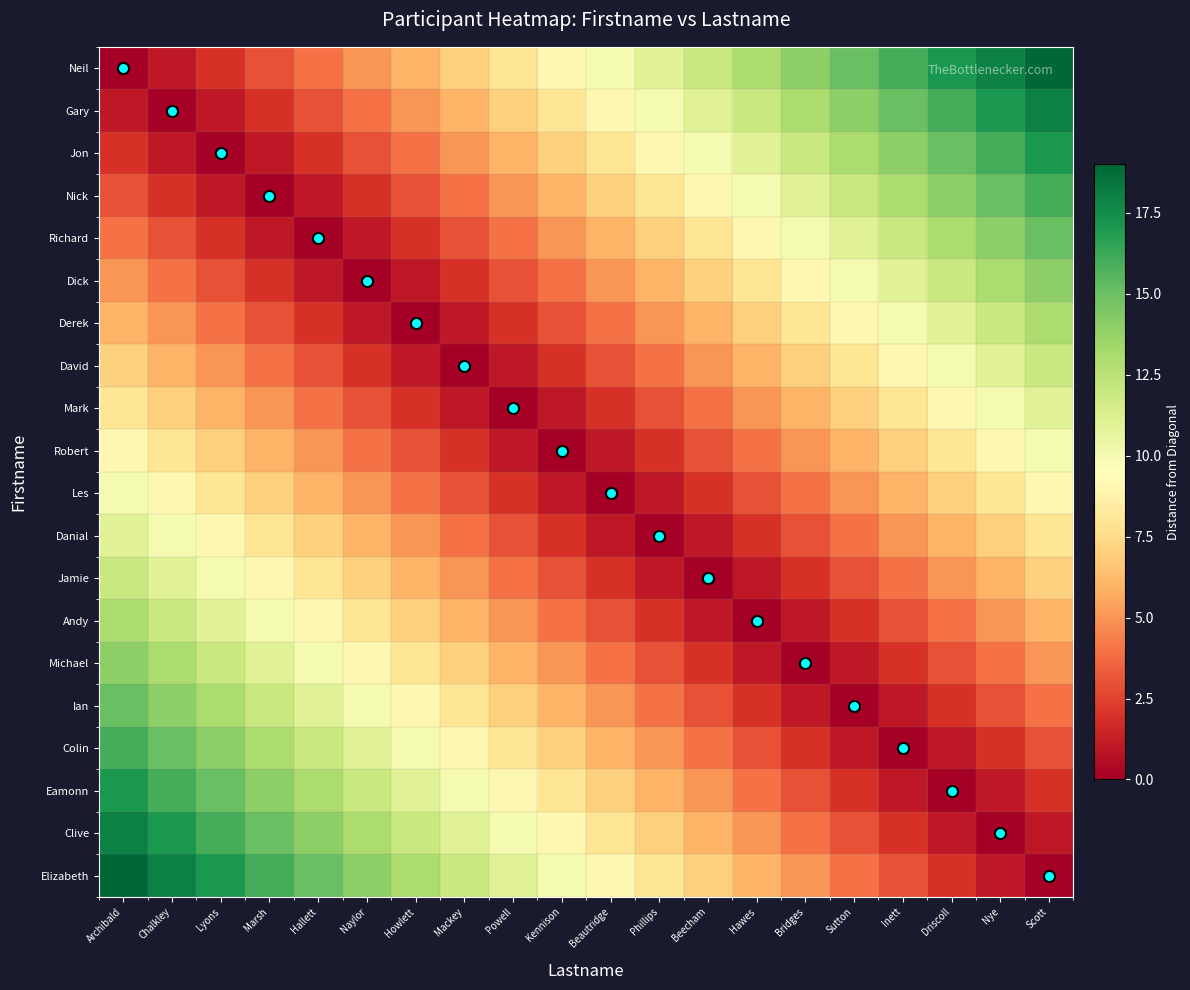

At Howlett, list the series in order from smallest to largest.

Derek, Dick, David, Richard, Mark, Nick, Robert, Jon, Les, Gary, Danial, Neil, Jamie, Andy, Michael, Ian, Colin, Eamonn, Clive, Elizabeth